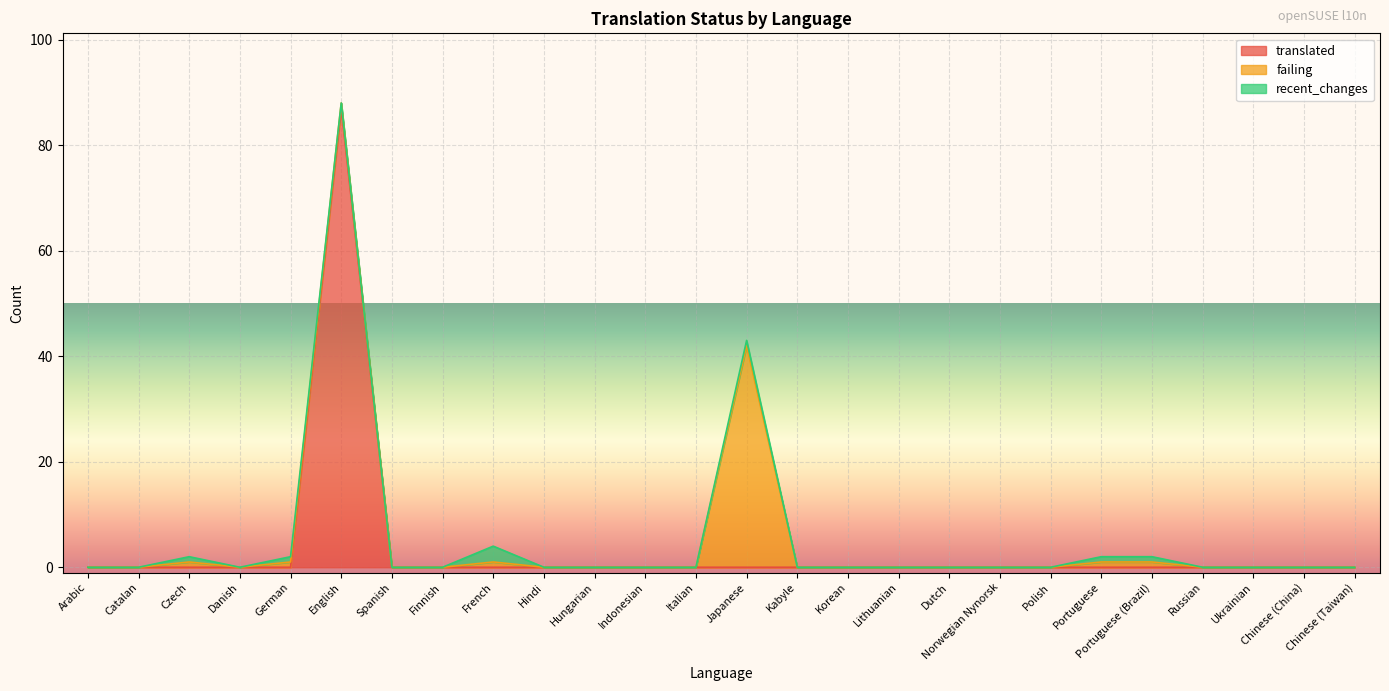

Which category has the lowest value across all series?

Arabic